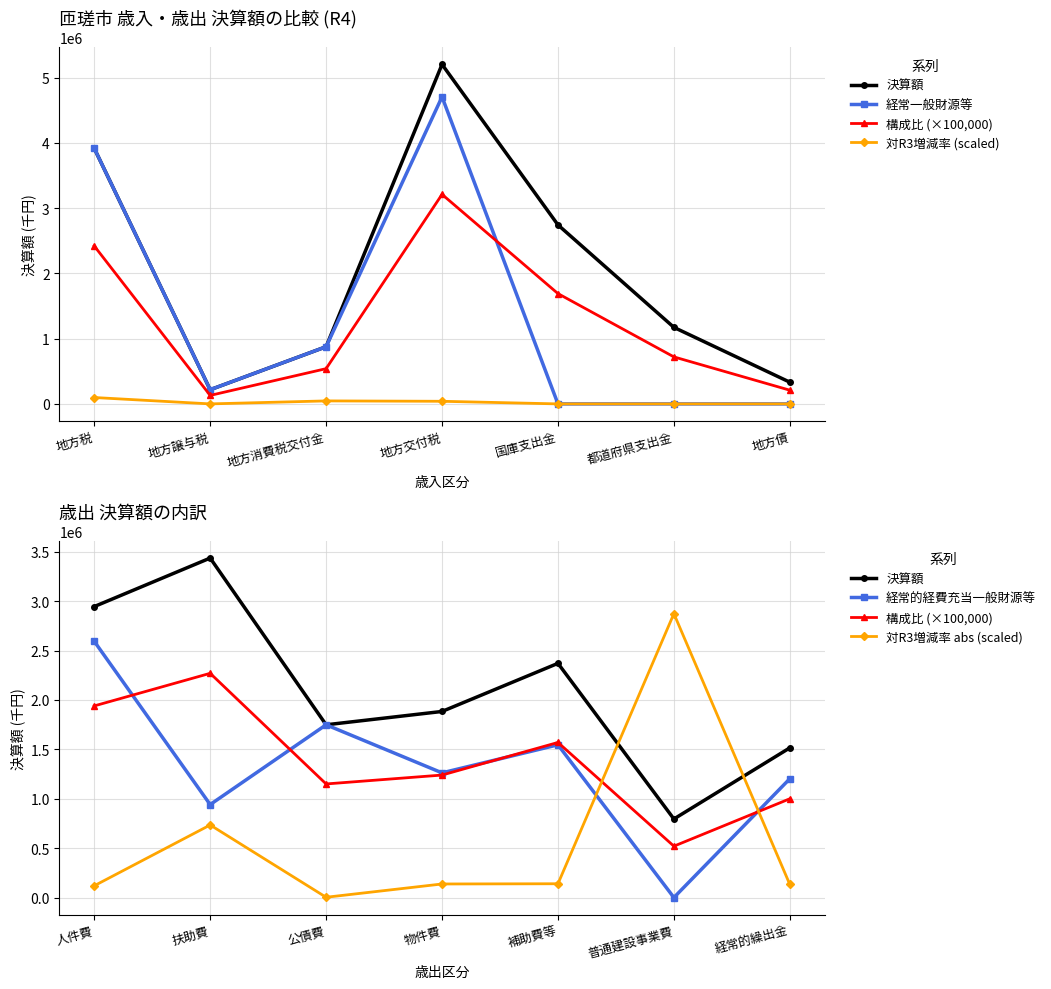

Count the number of categories in the chart.

7